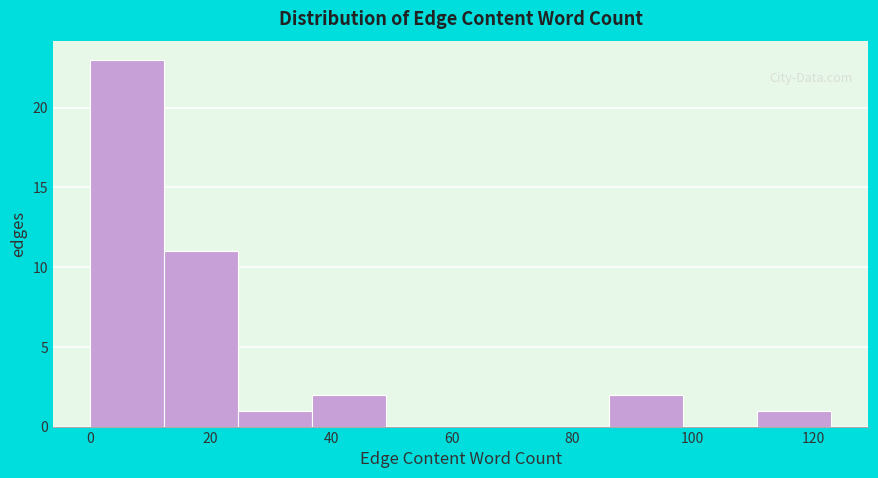

Reading left to right, list every bar in this chart as the range it spans on the x-axis followed by its height. Neither the bar edges nor the heights are printed on the chart, so give them approximately, as read against the axes.

0 to 12: 23
12 to 24: 11
24 to 36: 1
36 to 50: 2
50 to 62: 0
62 to 74: 0
74 to 86: 0
86 to 98: 2
98 to 110: 0
110 to 124: 1